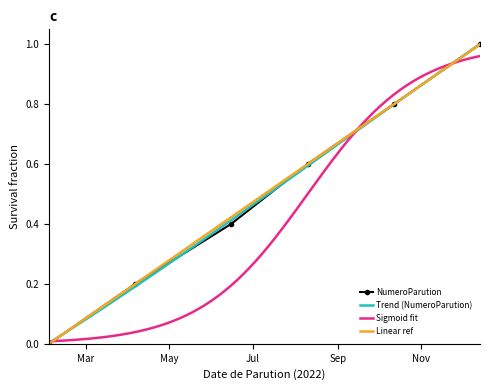

Does the chart have visible grid lines?

No